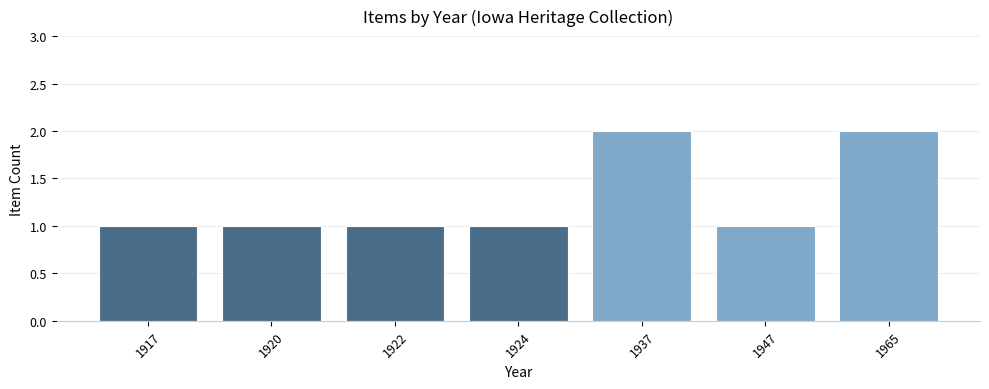

True or false: the data shows 2 at 1937.

True